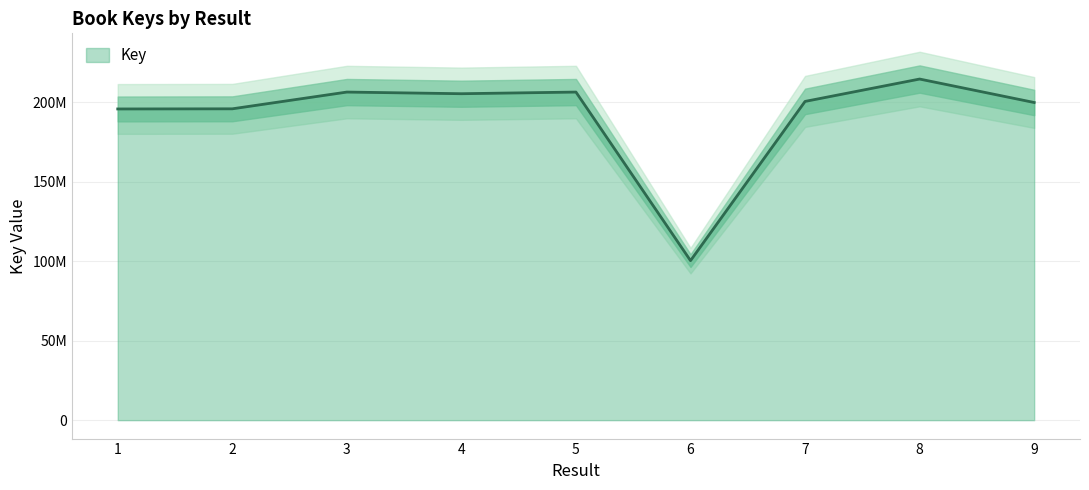

Does the chart have visible grid lines?

Yes